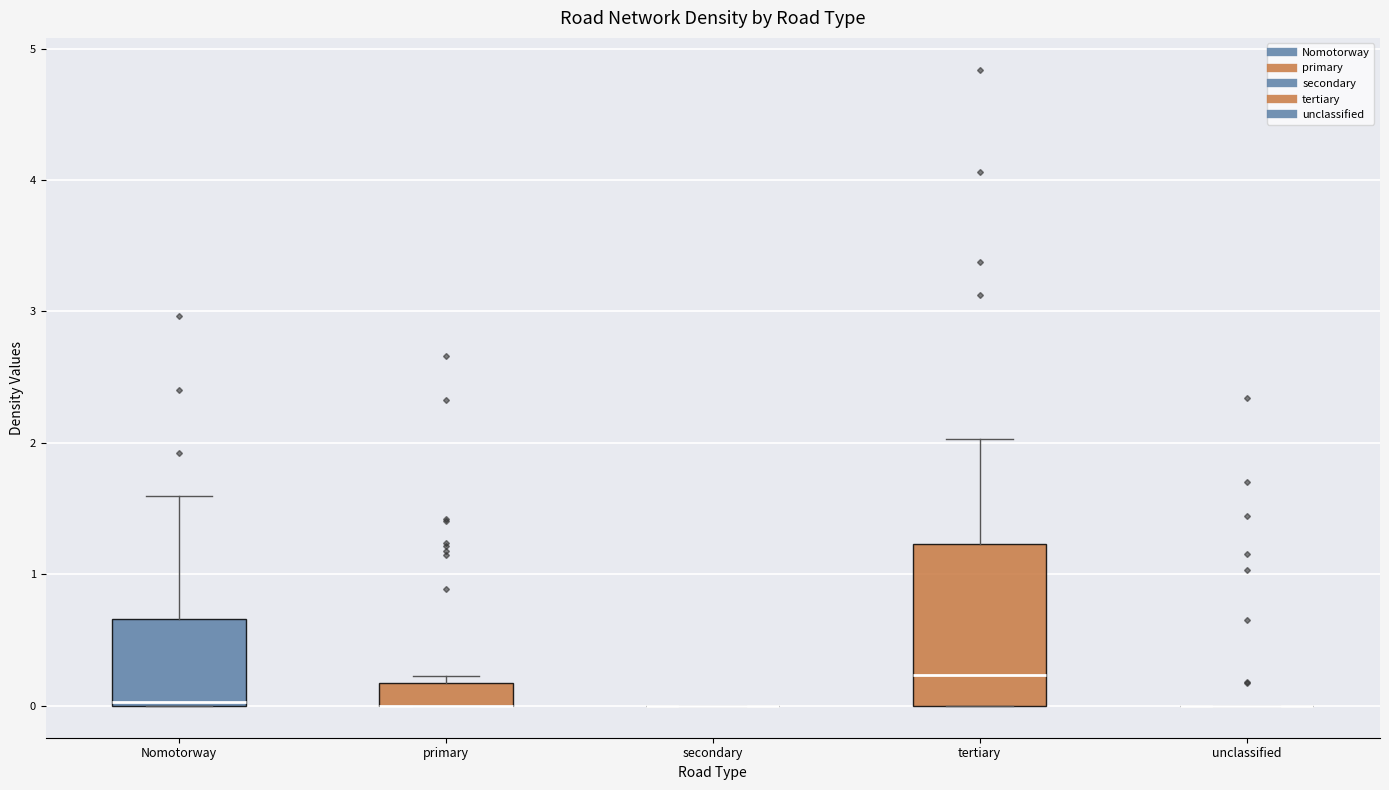

Reading left to right, read every box against the y-axis: the position of its median line, the range the box covers, and the ends of its whiskers. The values are not printed on the chart, so give them approximately, as read against the axis.

Nomotorway: median 0.0 (just above the box's lower edge), box 0.0 to 0.7, whiskers 0.0 to 1.6
primary: median 0.0 (drawn on the box's lower edge), box 0.0 to 0.2, whiskers 0.0 to 0.2 (just above the box's upper edge)
secondary: box collapsed to a line at 0.0, whiskers 0.0 to 0.0
tertiary: median 0.2, box 0.0 to 1.2, whiskers 0.0 to 2.0
unclassified: box collapsed to a line at 0.0, whiskers 0.0 to 0.0